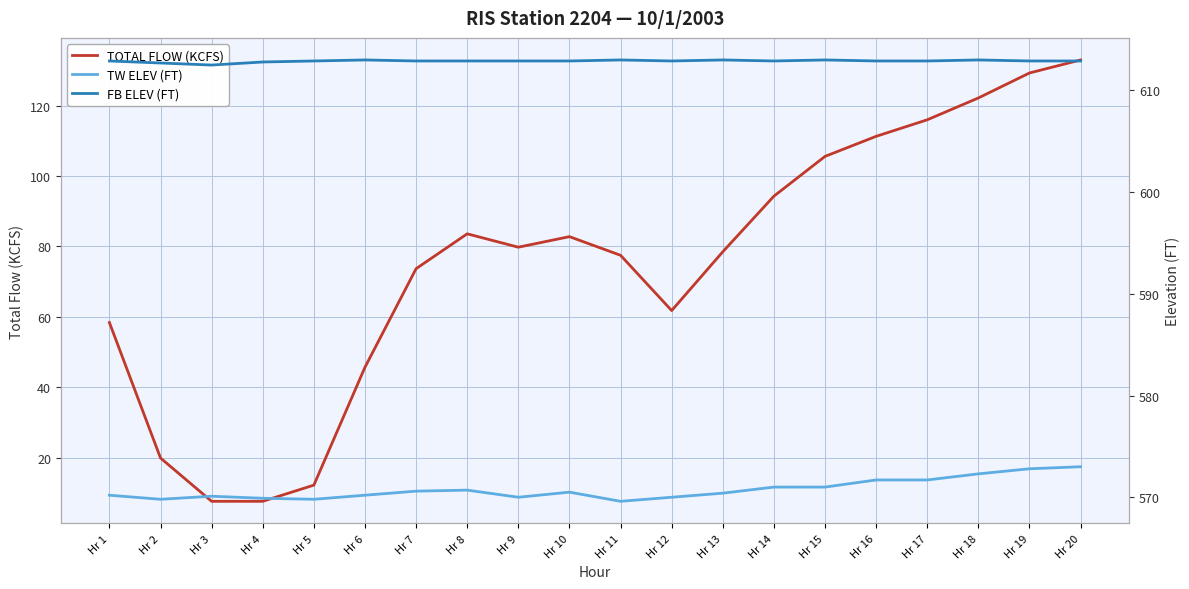

True or false: TW ELEV (FT) has a value of 570.5 at Hr 10.

True